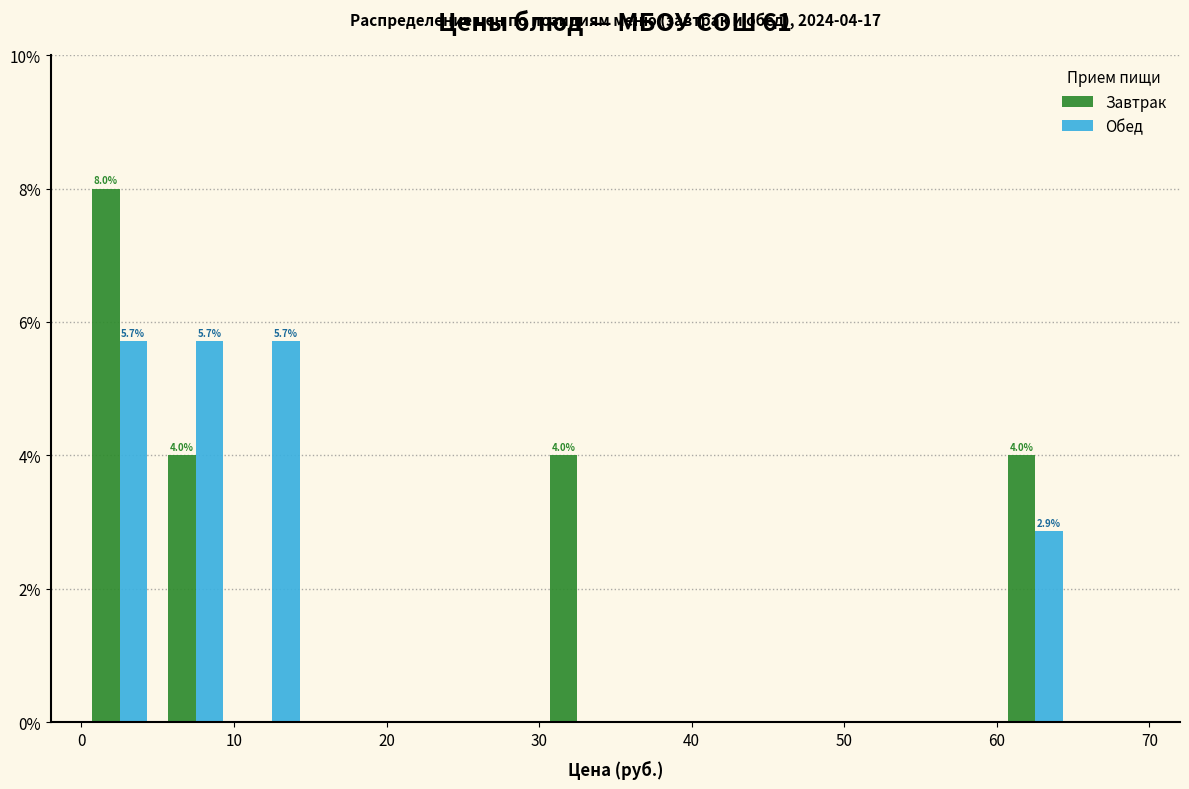

In the Завтрак series, which range on the x-axis has the tallest bar?

0 to 5